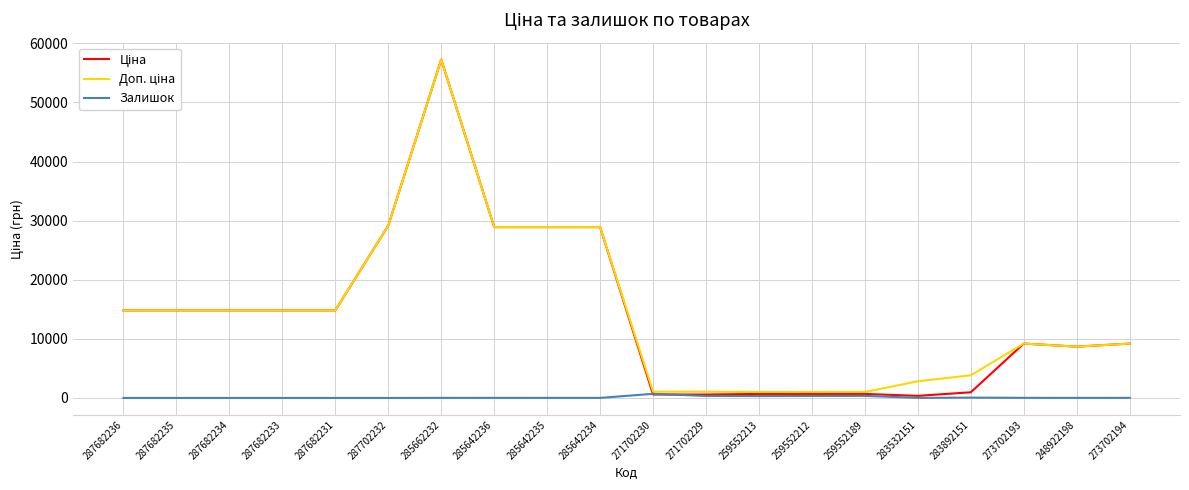

What is the total value across all series at 287702232?

58304.6